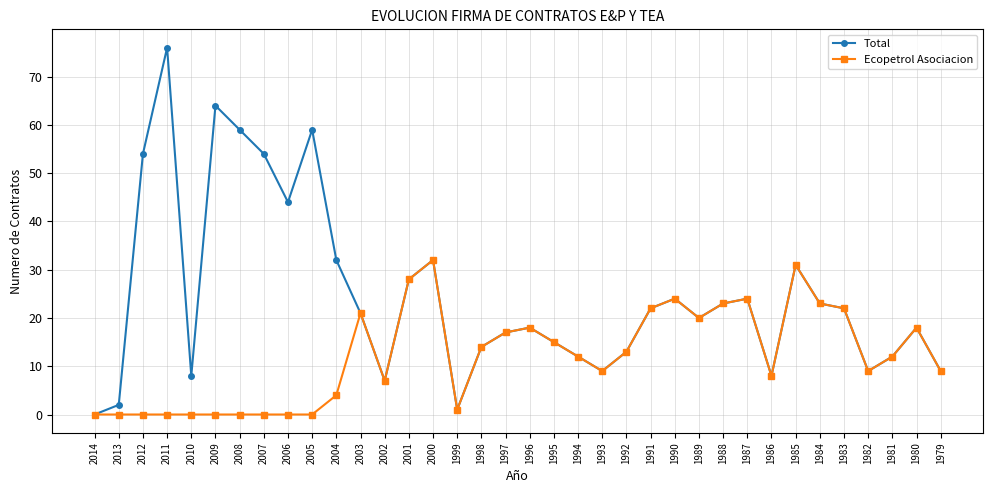

Is it true that Total equals 11 at 2002?

False